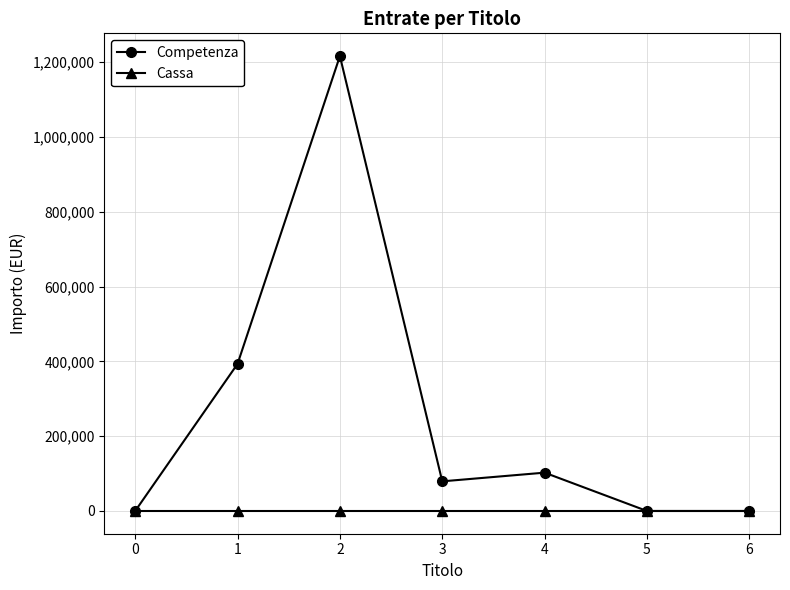

List the series in order of their overall mean, highest first.

Competenza, Cassa